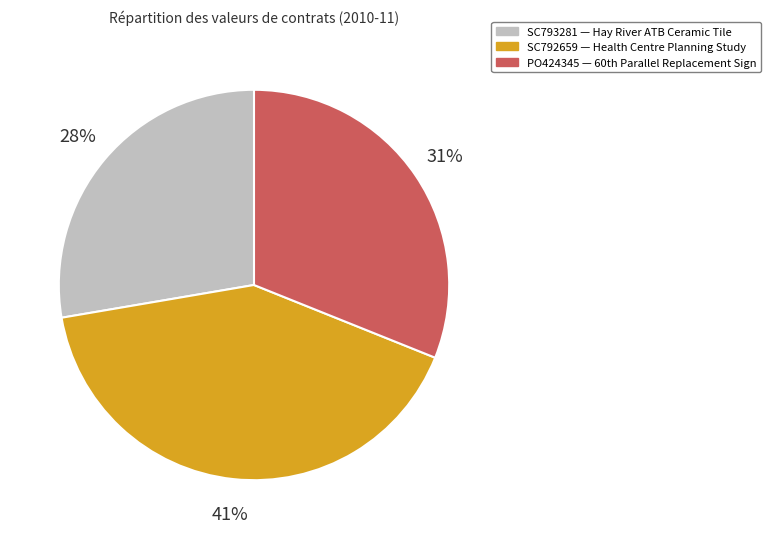

True or false: SC792659 accounts for 34% of the total.

False